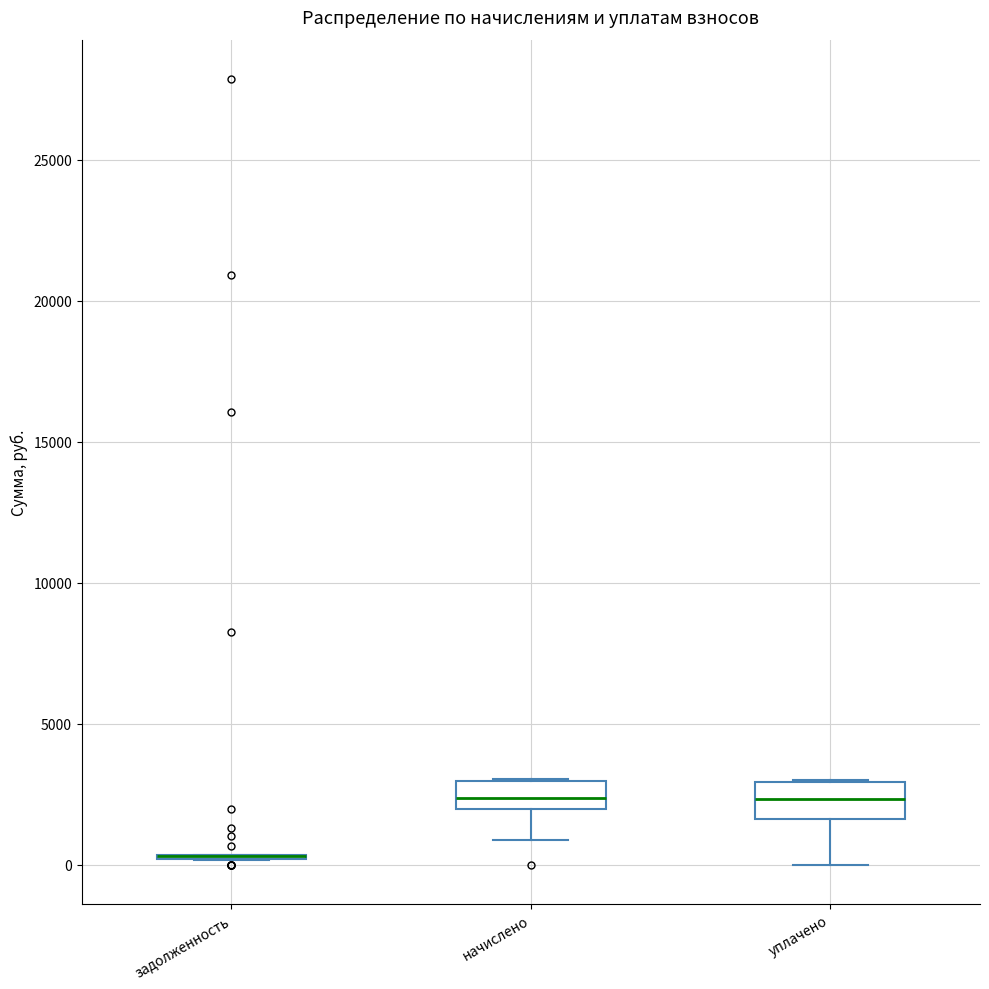

Reading left to right, read every box against the y-axis: the position of its median line, the range the box covers, and the ends of its whiskers. The values are not printed on the chart, so give them approximately, as read against the axis.

задолженность: box collapsed to a line at 500, whiskers 0 to 500
начислено: median 2500, box 2000 to 3000, whiskers 1000 to 3000
уплачено: median 2500, box 1500 to 3000, whiskers 0 to 3000